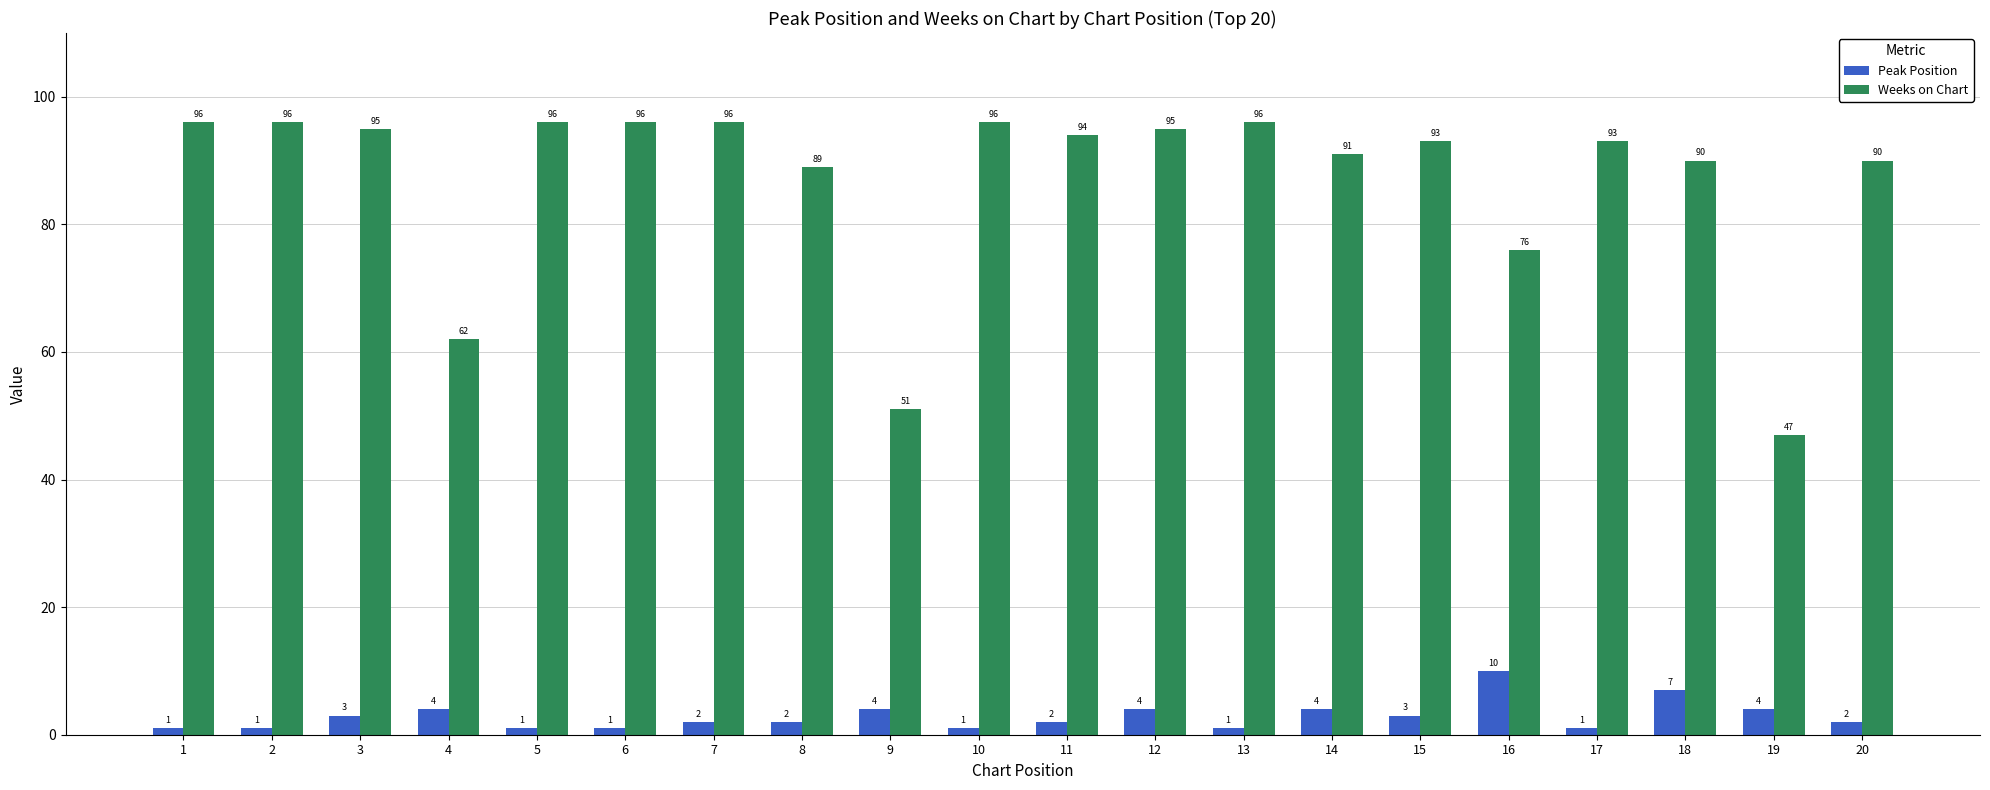

Which series has the largest total across all categories?

Weeks on Chart